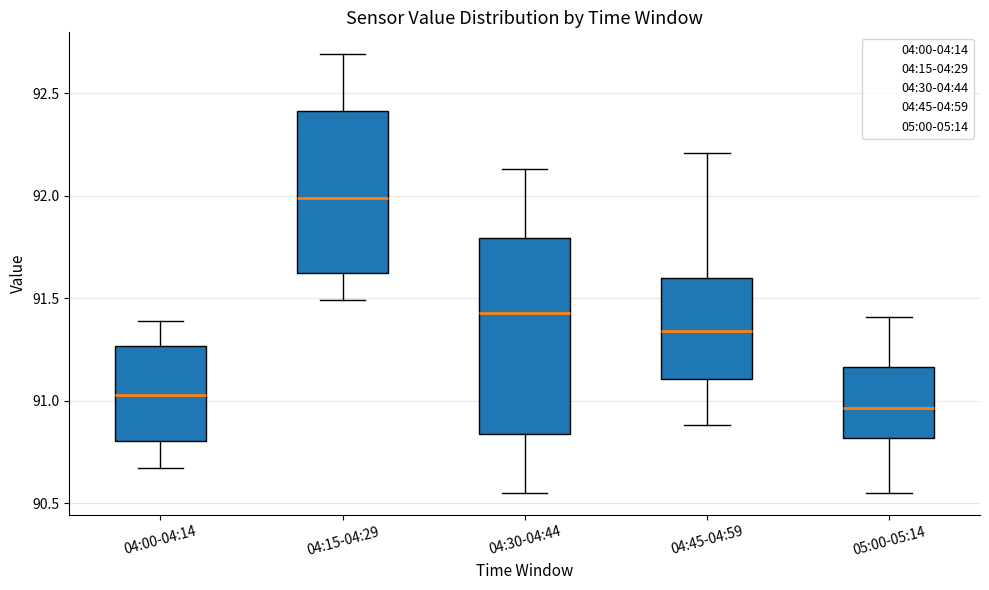

Which box is the tallest, from its lower edge to its upper edge?

04:30-04:44